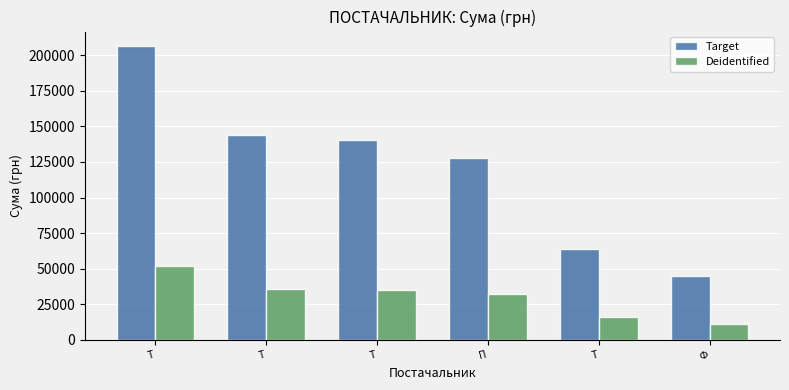

Is it true that Target equals 89541.0 at Т?

False